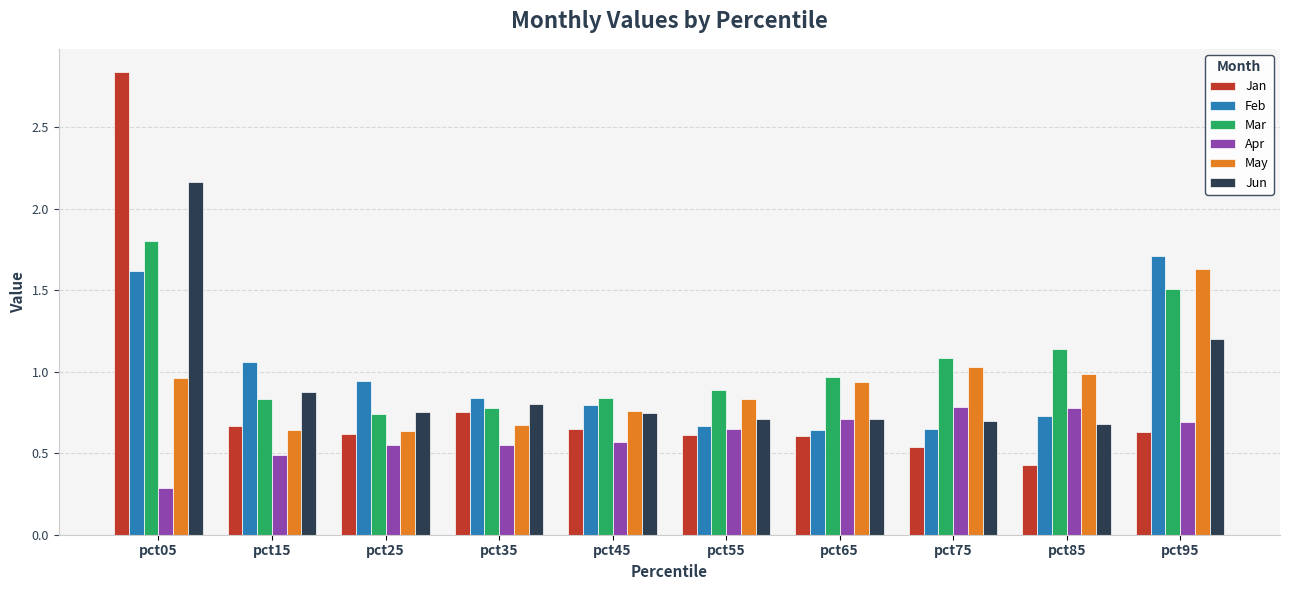

At which category does the chart reach its minimum across all series?

pct05